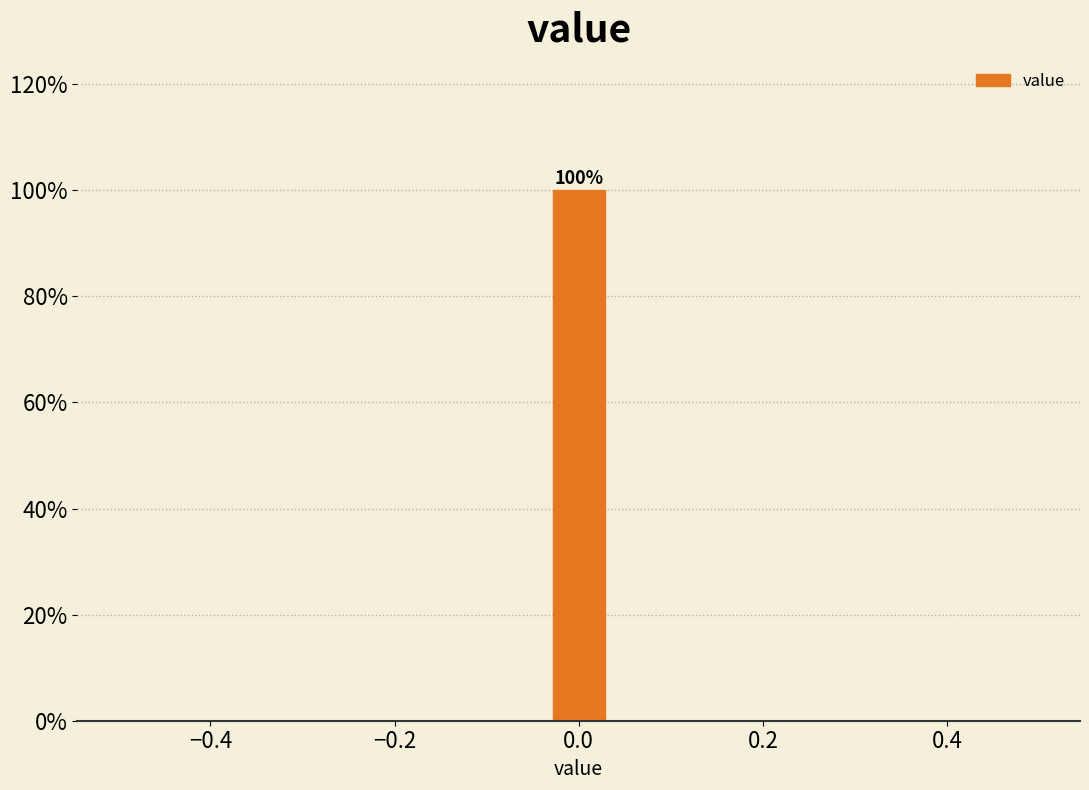

Read against the x-axis, roughly where is the centre of the tallest bar?

0.00